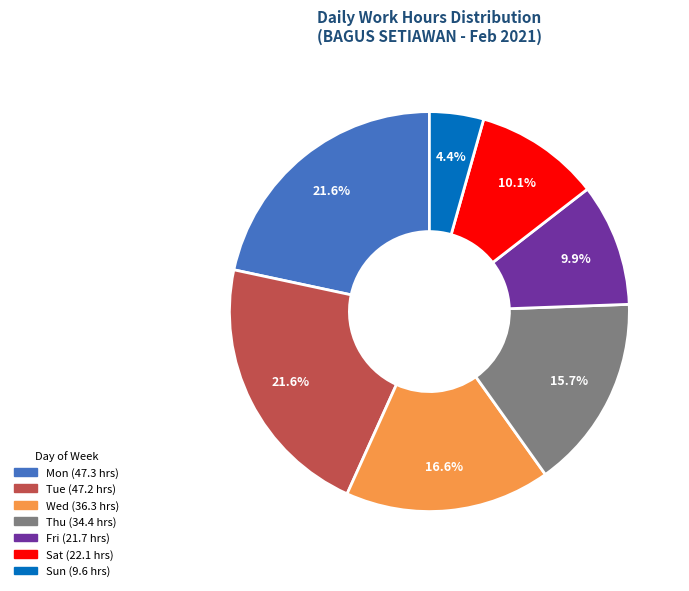

Is there any slice that represents more than half of the pie?

No